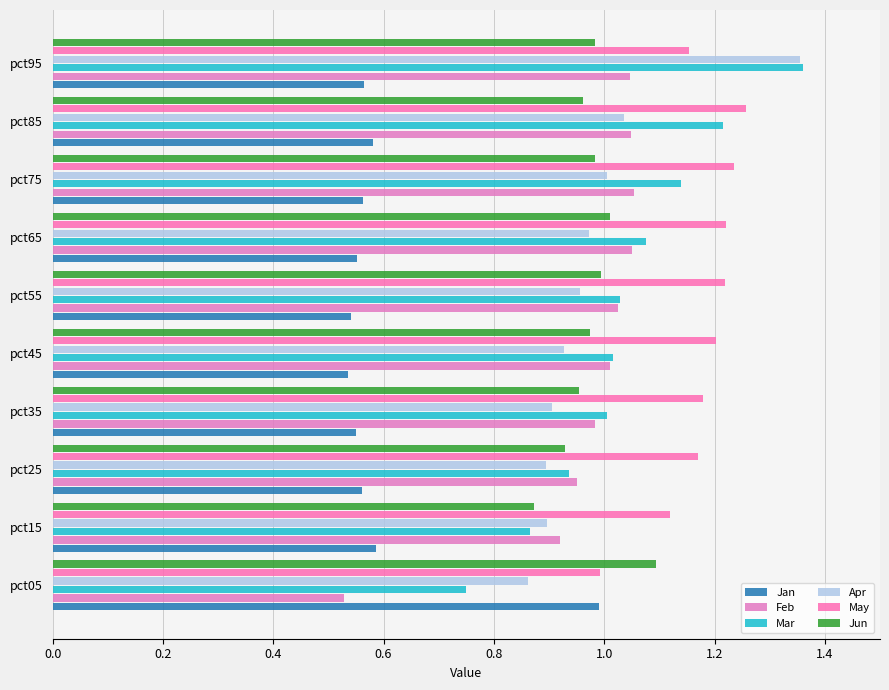

What are all the series names shown in the legend?

Jan, Feb, Mar, Apr, May, Jun